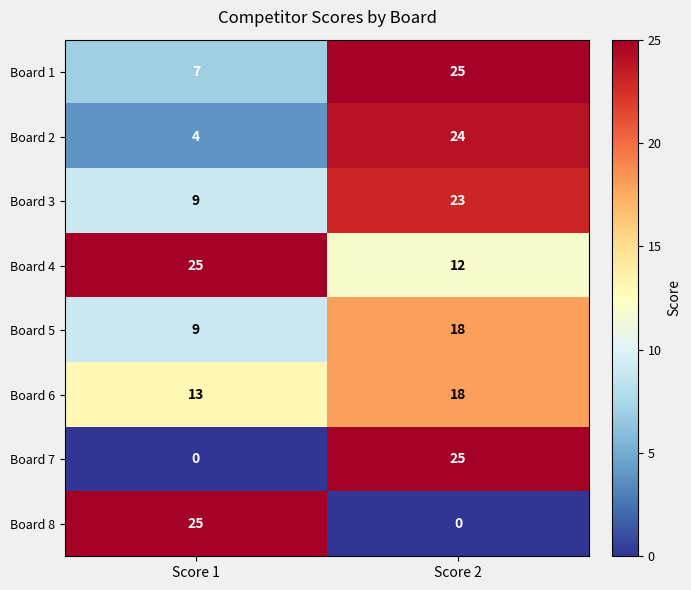

What value does the Board 5 series have at Score 1?

9